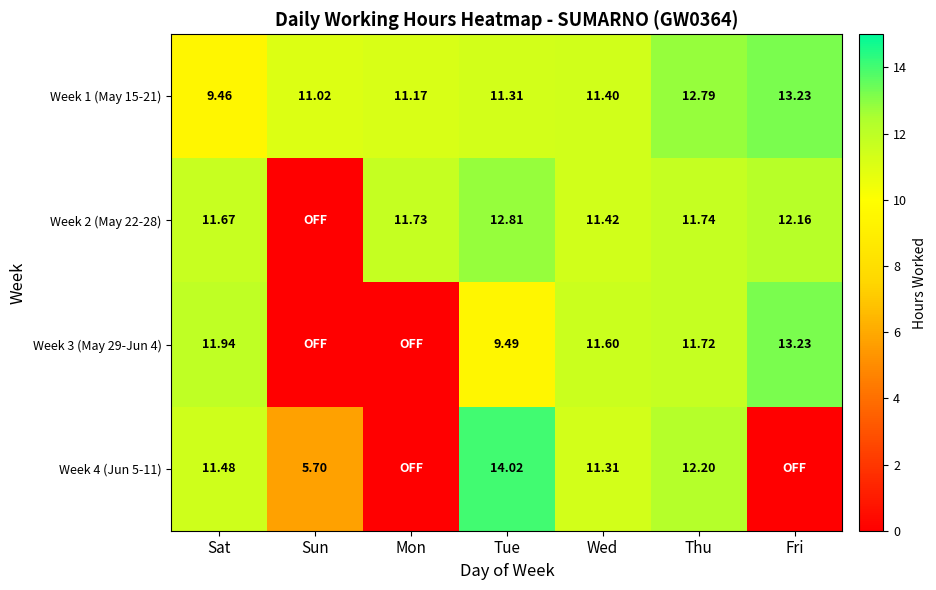

What is the difference between the Week 2 (May 22-28) values at Thu and Fri?

0.4